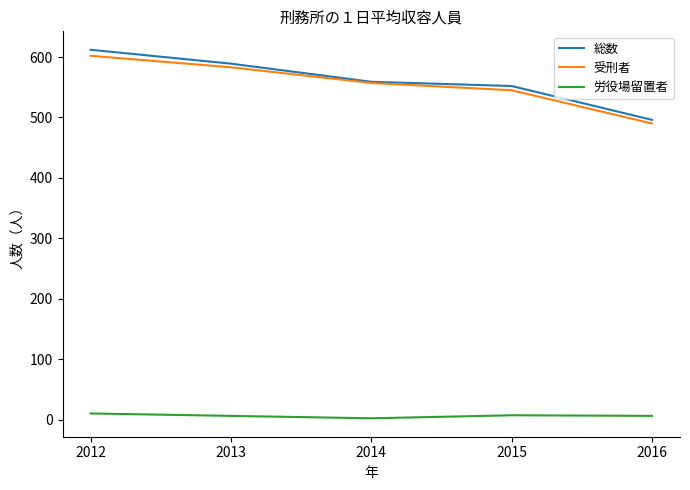

How many lines are shown in the chart?

3